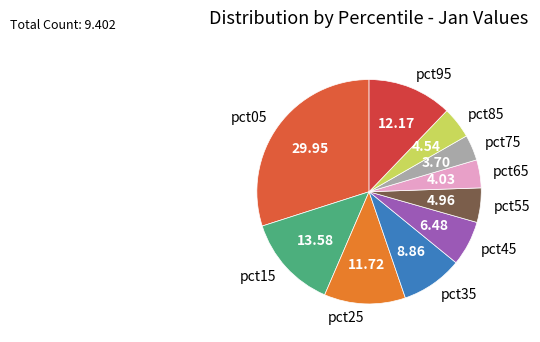

Does pct85 account for over 50% of the chart?

No